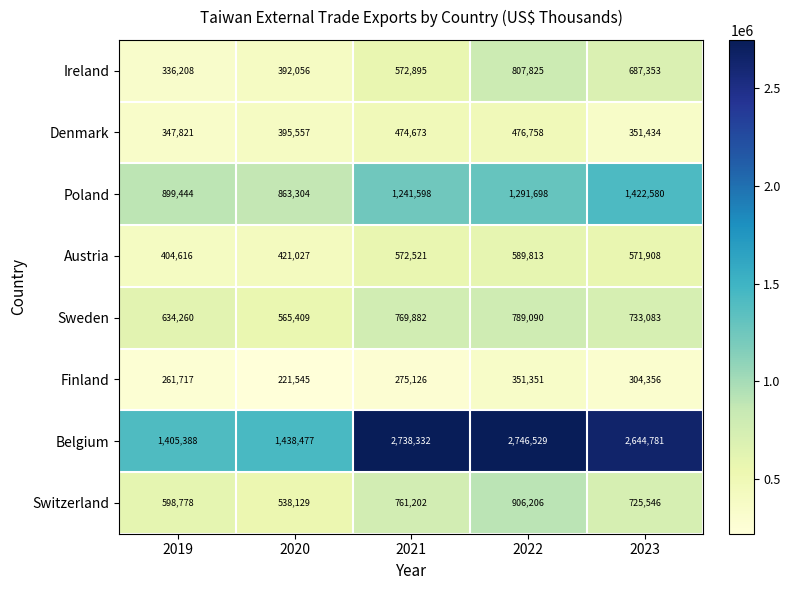

List the series in order of their peak value, lowest first.

Finland, Denmark, Austria, Sweden, Ireland, Switzerland, Poland, Belgium